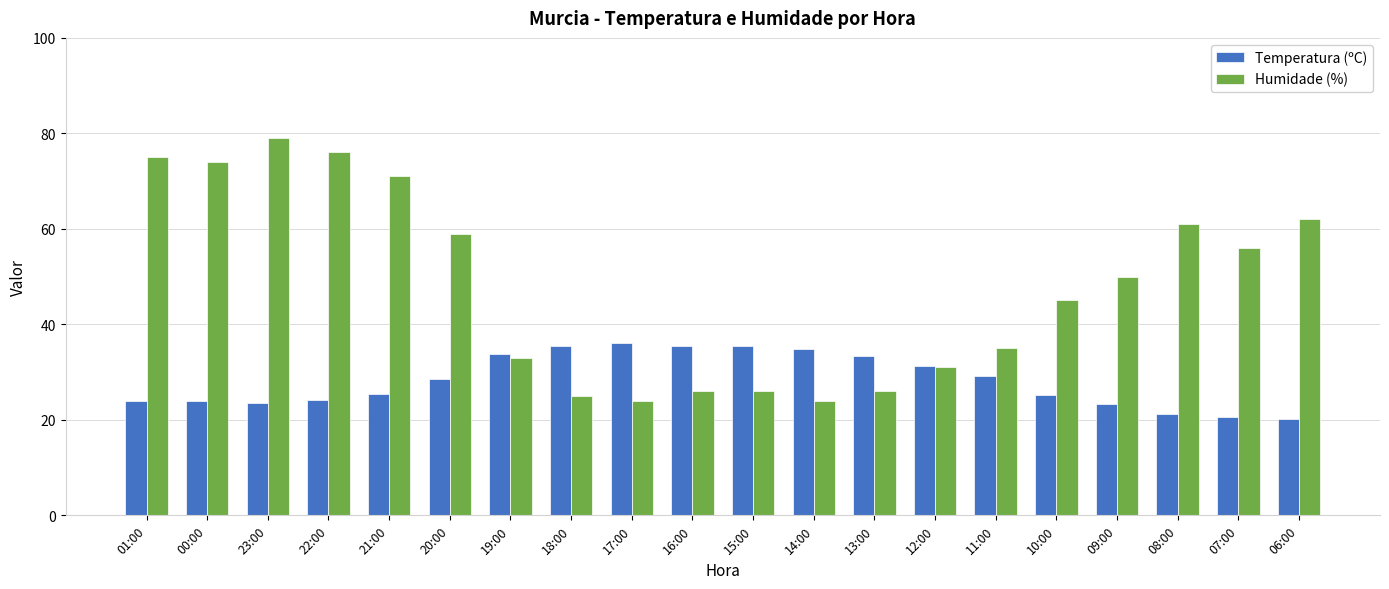

What value does the Temperatura (ºC) series have at 00:00?

23.9